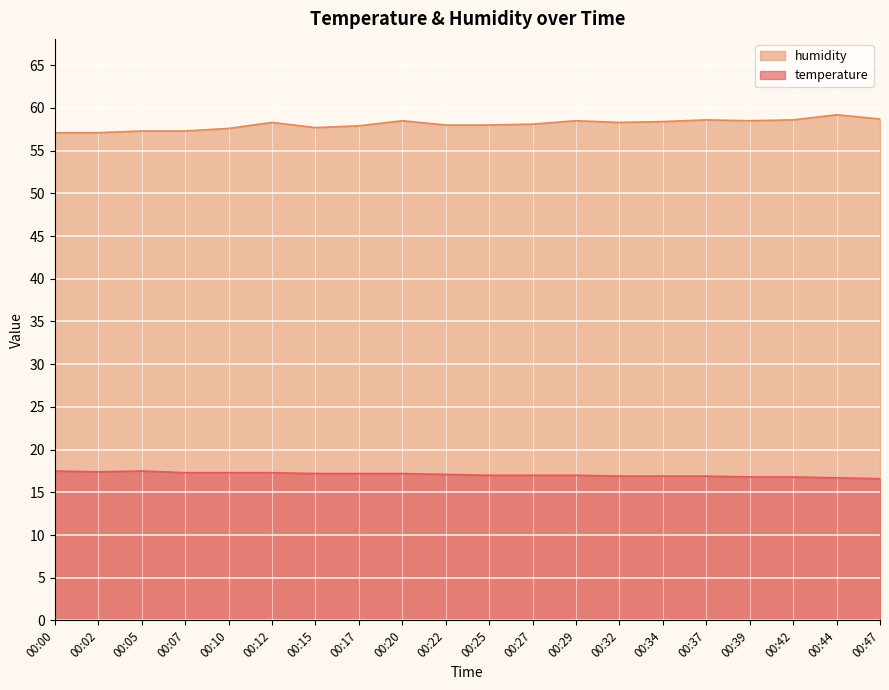

Which series has the largest total across all categories?

humidity